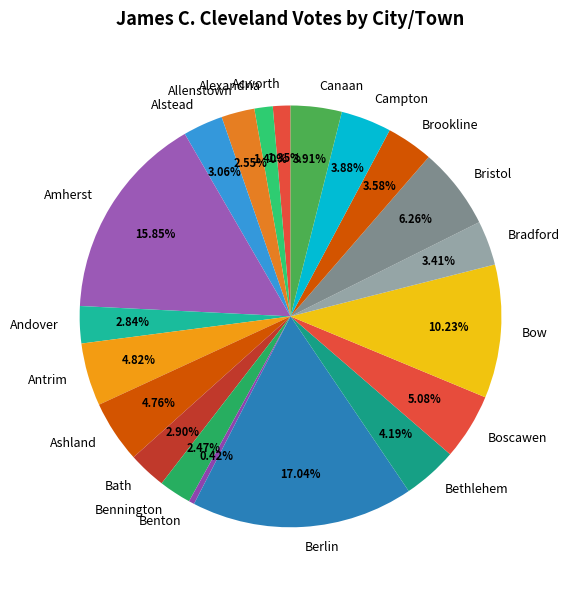

Which slice is the smallest?

Benton